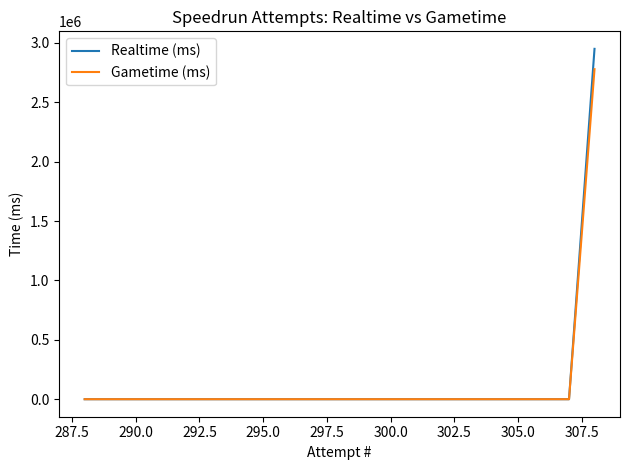

What is the difference between the maximum and second lowest values in the Realtime (ms) series?

2949600